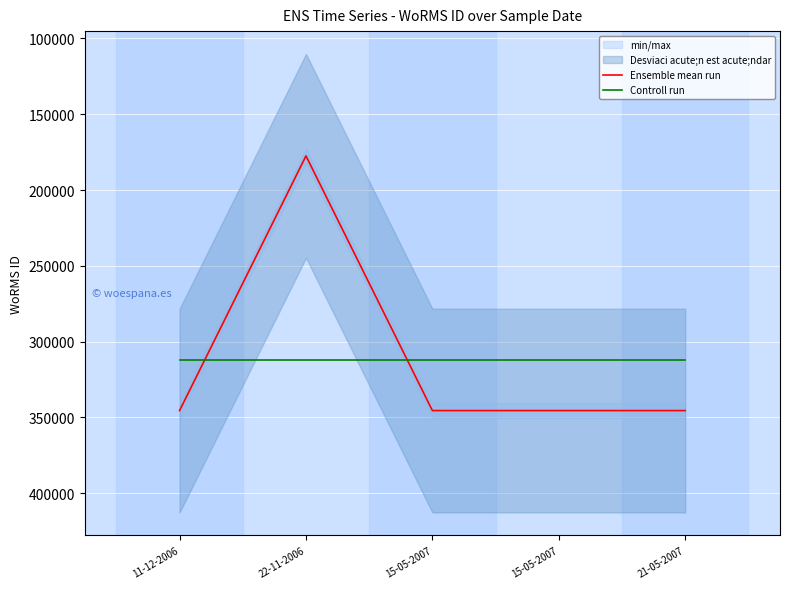

What is the difference between the maximum and minimum values in the Ensemble mean run series?

168016.0